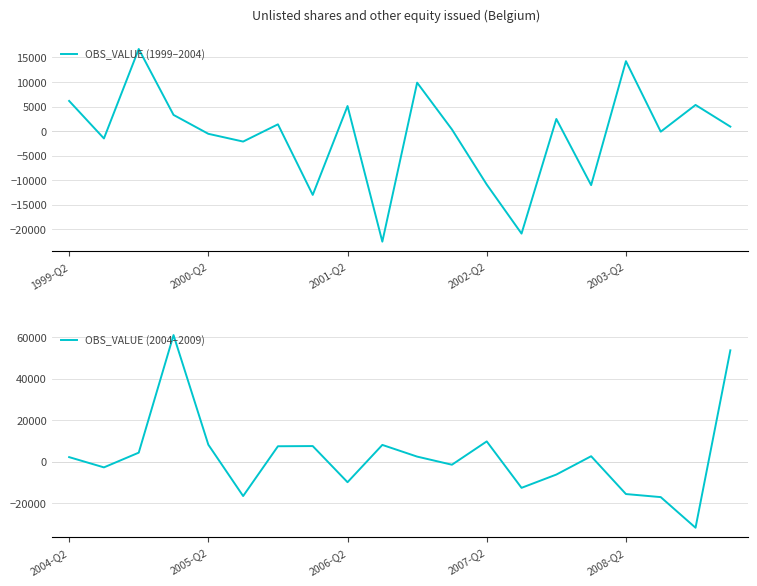

Which series has the largest range (max minus min)?

OBS_VALUE (2004–2009)